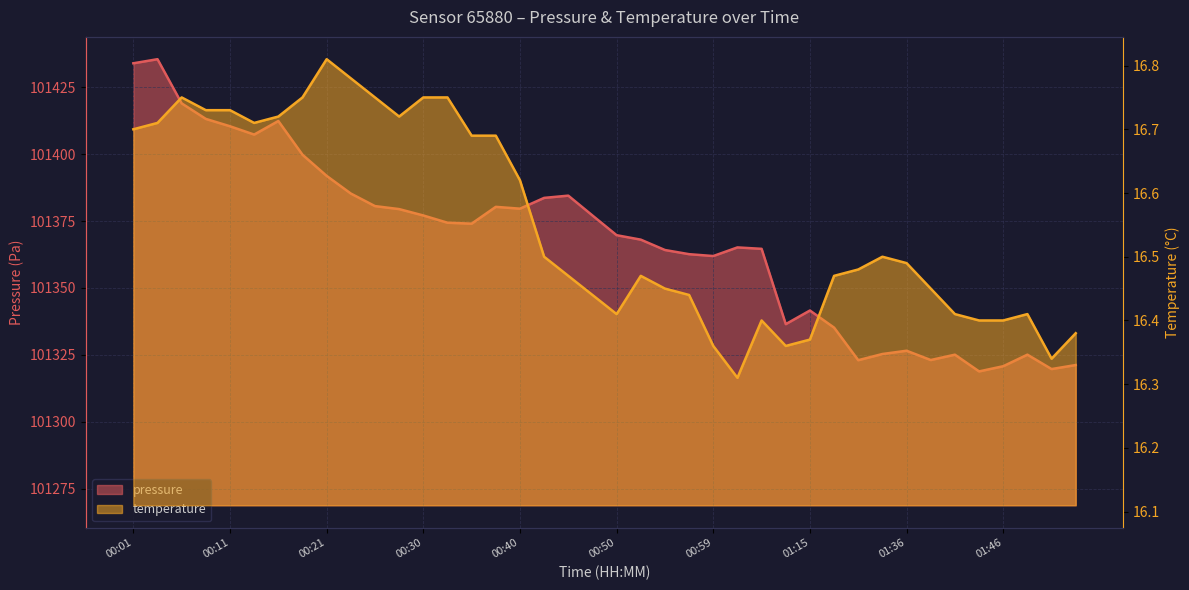

Reading left to right, transcribe all the data shown in this chart.

pressure: 101433.9	101435.5	101419.0	101413.2	101410.4	101407.3	101412.4	101399.8	101391.9	101385.3	101380.6	101379.5	101377.1	101374.4	101374.0	101380.3	101379.6	101383.7	101384.5	101377.1	101369.7	101368.1	101364.2	101362.6	101361.9	101365.2	101364.6	101336.5	101341.6	101335.2	101323.0	101325.3	101326.6	101323.1	101325.1	101318.8	101320.8	101325.1	101319.7	101321.2
temperature: 16.7	16.7	16.8	16.7	16.7	16.7	16.7	16.8	16.8	16.8	16.8	16.7	16.8	16.8	16.7	16.7	16.6	16.5	16.5	16.4	16.4	16.5	16.4	16.4	16.4	16.3	16.4	16.4	16.4	16.5	16.5	16.5	16.5	16.4	16.4	16.4	16.4	16.4	16.3	16.4